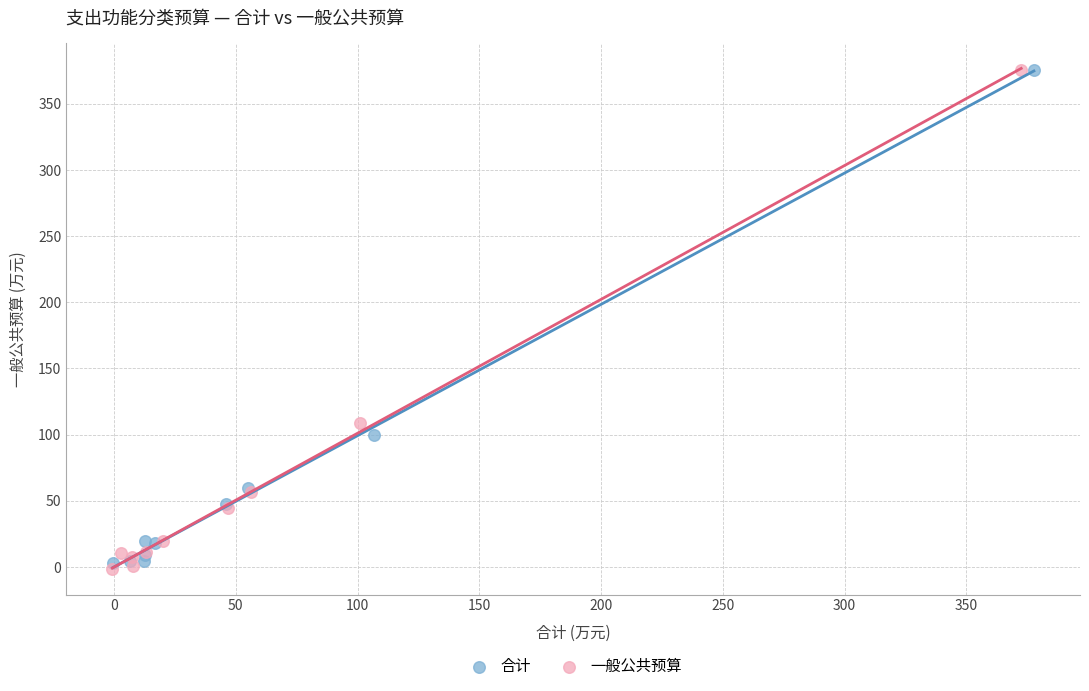

What are all the series names shown in the legend?

合计, 一般公共预算